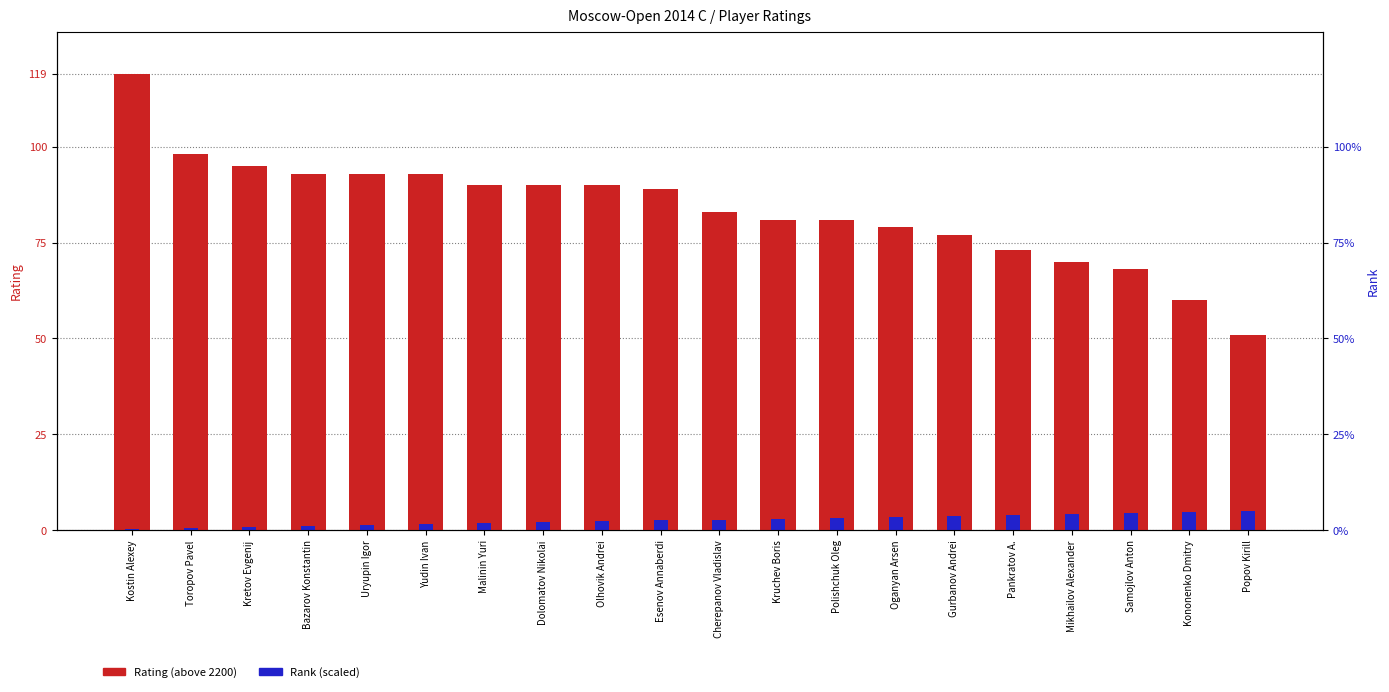

What is the smallest value displayed?

0.2